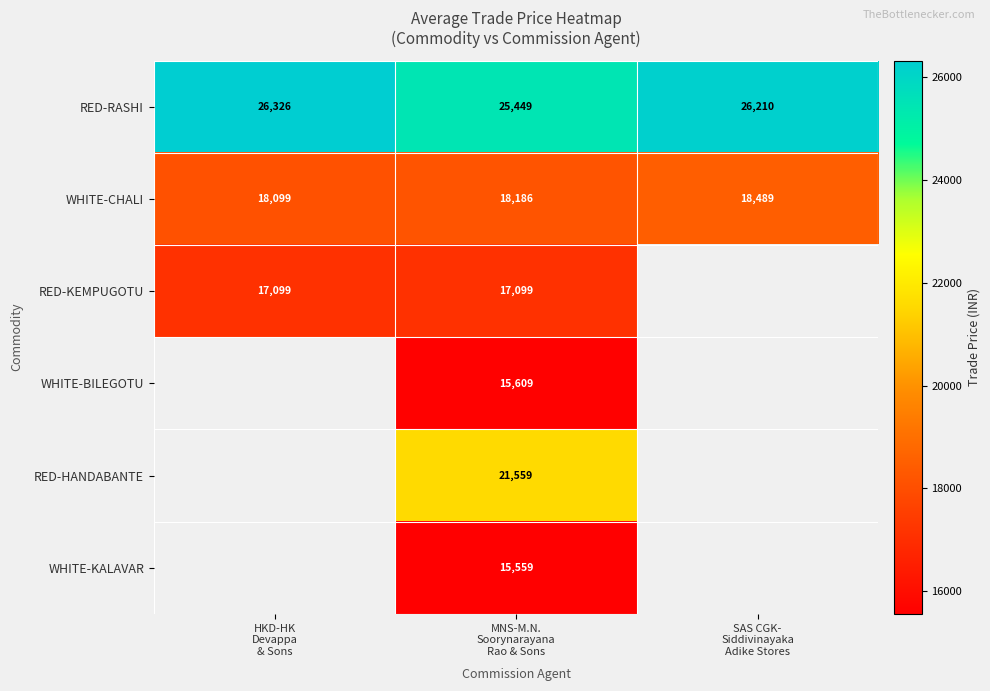

What is the total value across all series at MNS-M.N.
Soorynarayana
Rao & Sons?

113461